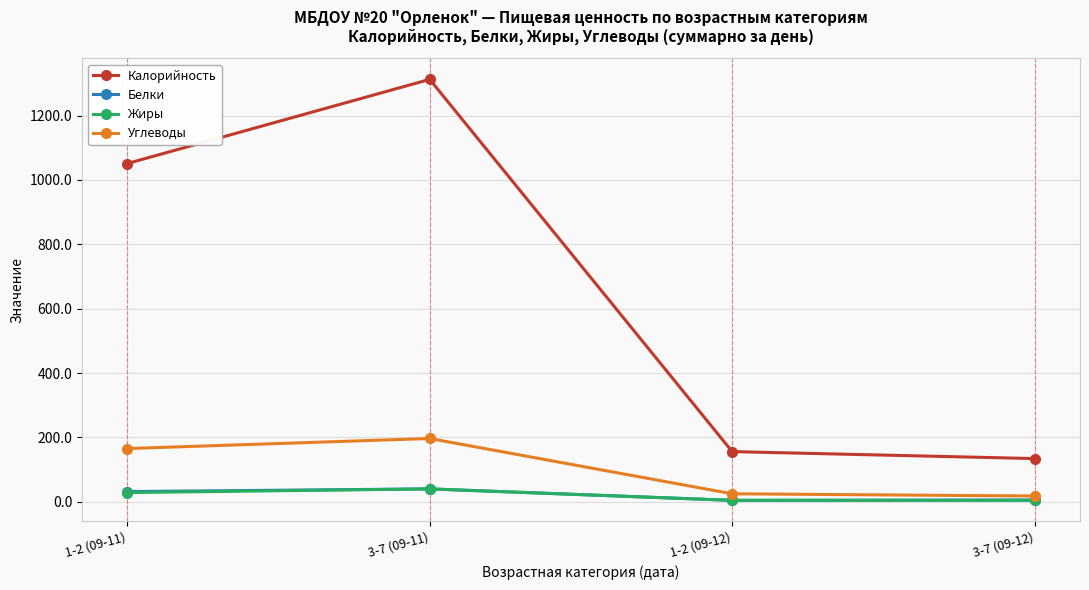

True or false: Белки and Калорийность intersect in this chart.

False